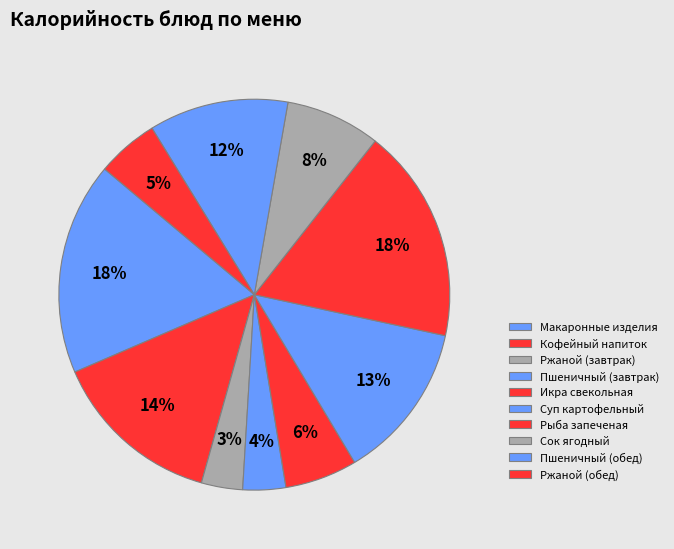

Is the sum of Пшеничный (завтрак) and Икра свекольная greater than half?

No